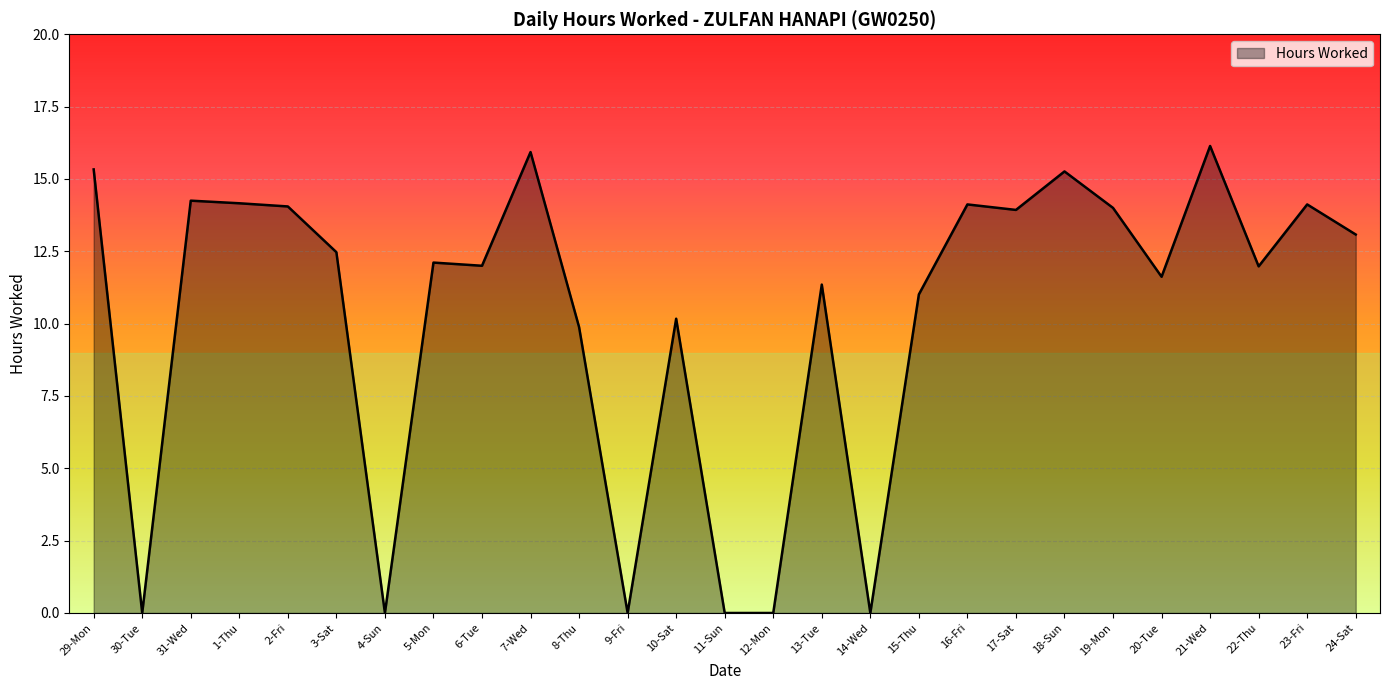

The chart shows a value of 20.4 at 31-Wed. True or false?

False